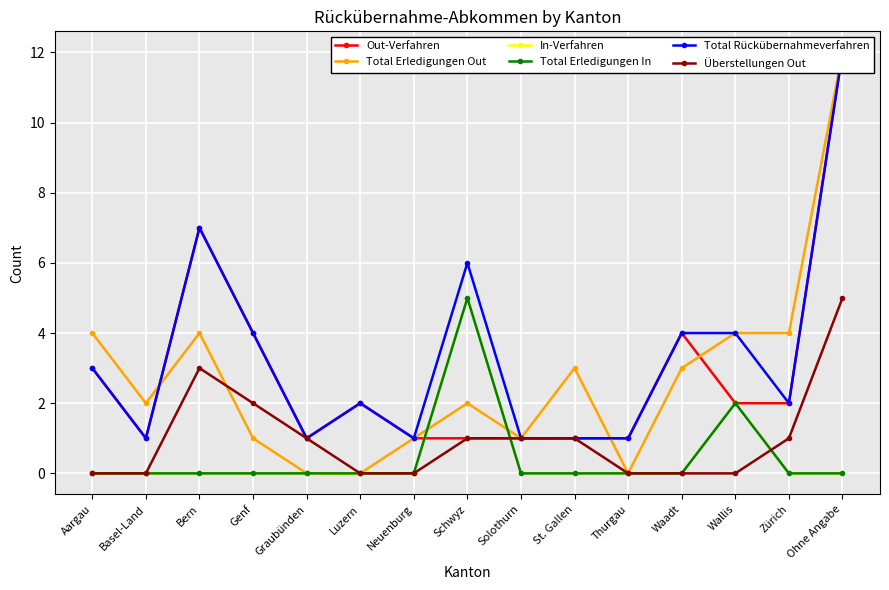

Between Bern and Genf, which series saw the biggest shift?

Out-Verfahren